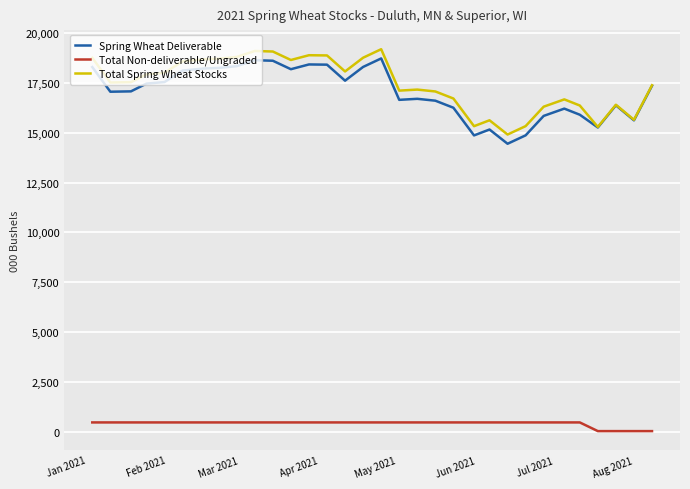

True or false: Total Non-deliverable/Ungraded and Total Spring Wheat Stocks intersect in this chart.

False